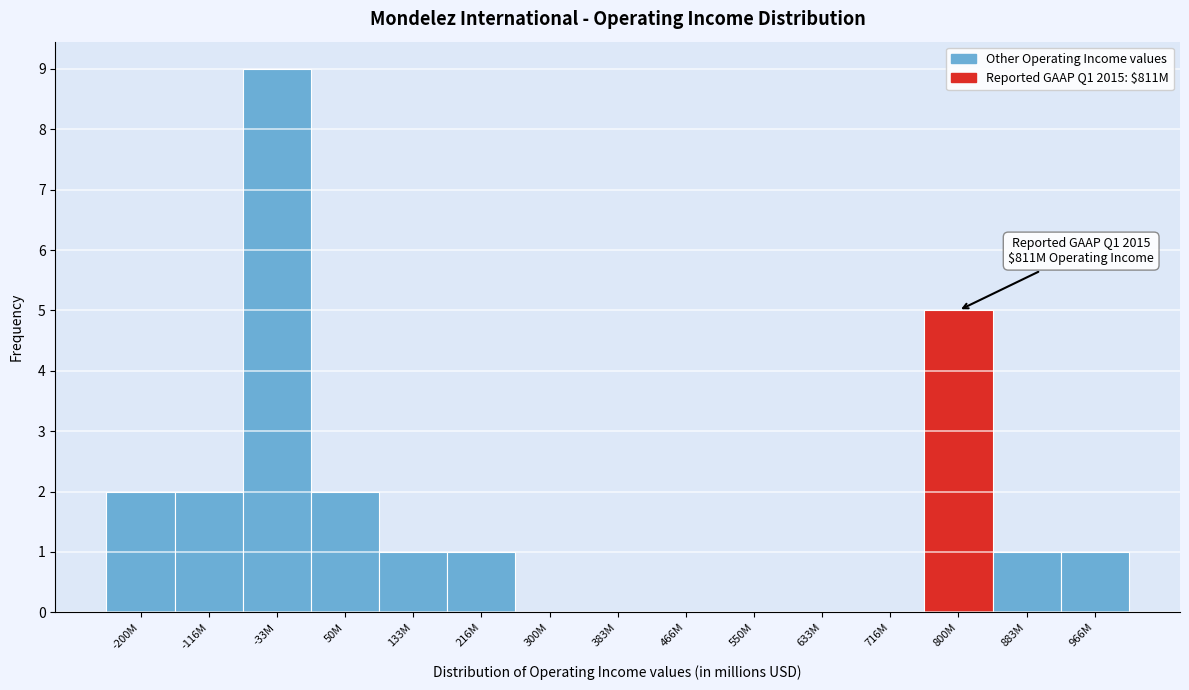

Reading right to left, transcribe all the data shown in this chart.

966M=1	883M=1	800M=5	716M=0	633M=0	550M=0	466M=0	383M=0	300M=0	216M=1	133M=1	50M=2	-33M=9	-116M=2	-200M=2